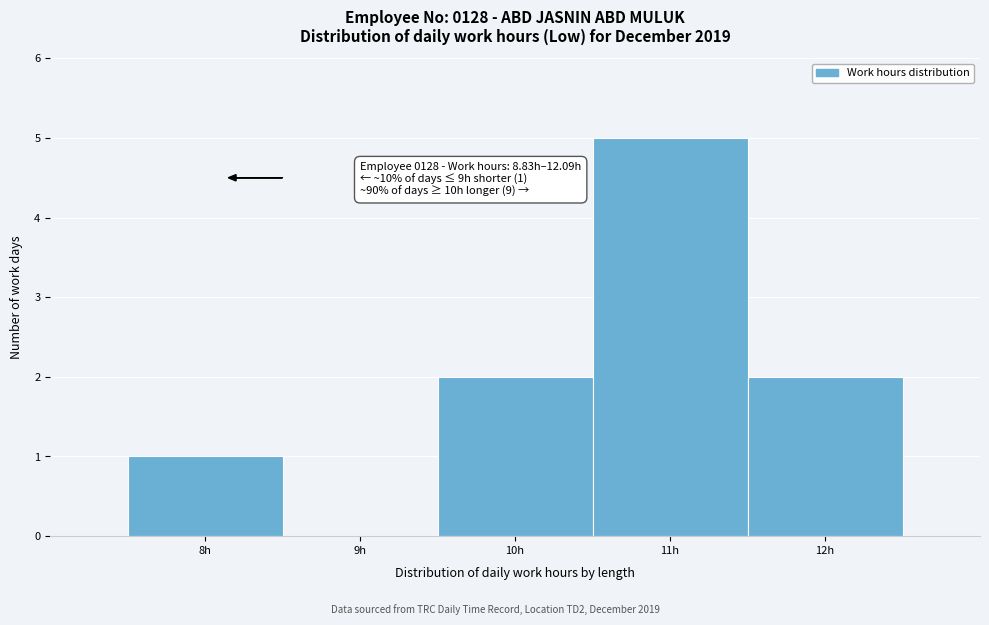

Reading right to left, list all the values displayed in this chart.

12h=2	11h=5	10h=2	9h=0	8h=1